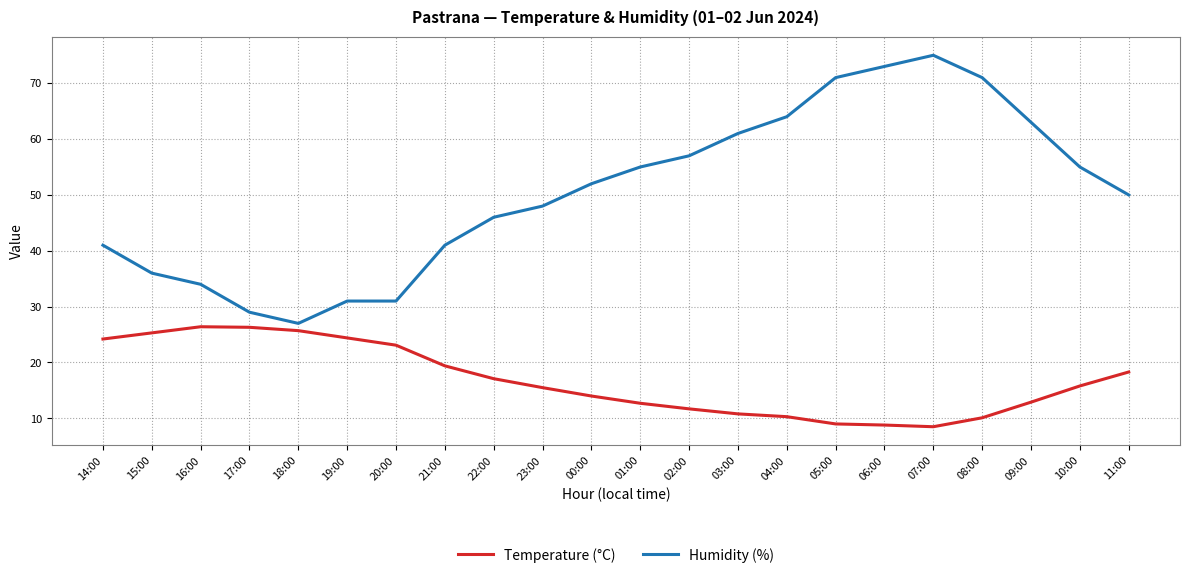

What is the lowest value of the Humidity (%) series?

27.0